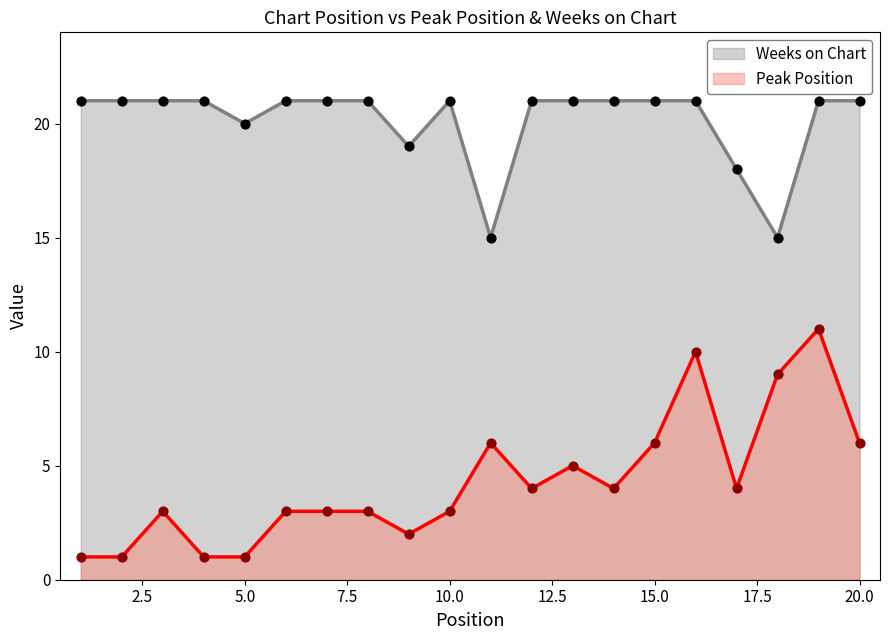

At which category is the sum across all series the highest?

19